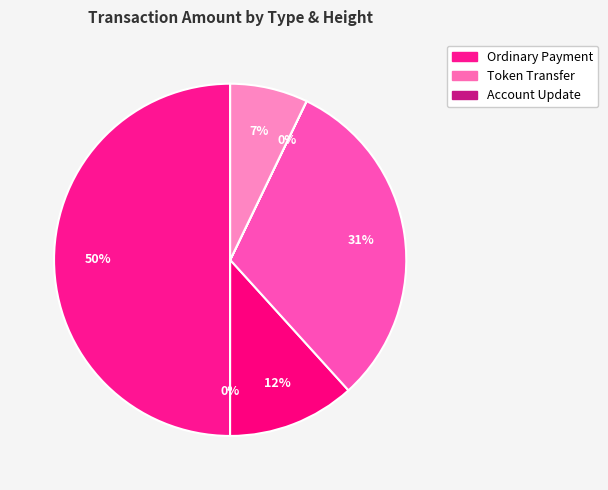

Is there any slice that represents more than half of the pie?

No